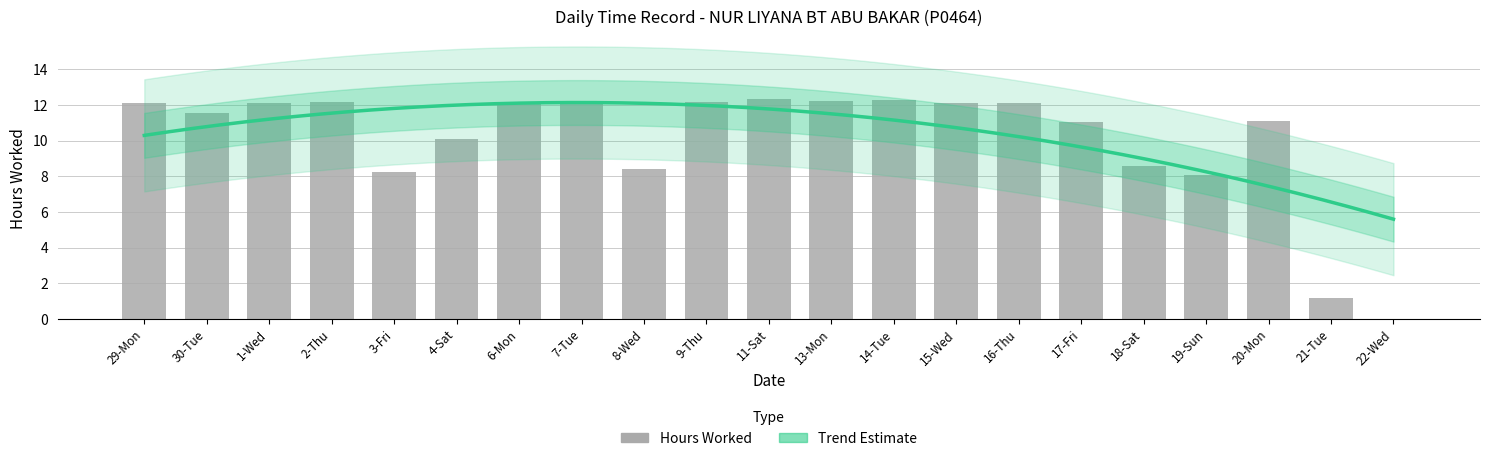

Reading left to right, what are all the values shown in this chart?

12.1	11.6	12.1	12.2	8.2	10.1	12.1	12.2	8.4	12.2	12.3	12.2	12.3	12.1	12.1	11.1	8.6	8.1	11.1	1.1	0.0